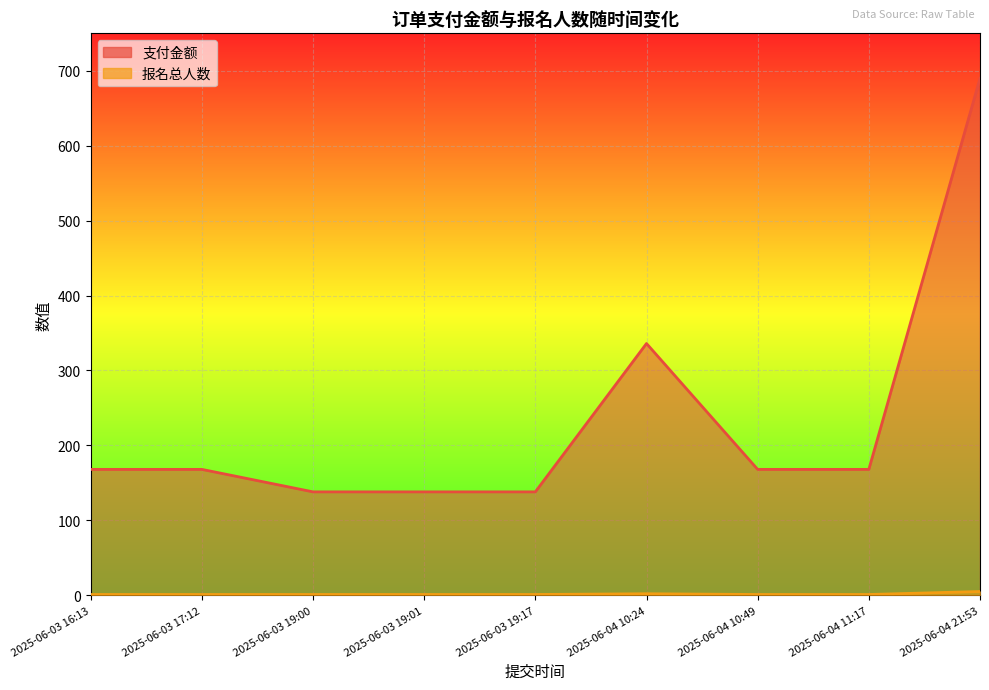

What are all the series names shown in the legend?

支付金额, 报名总人数